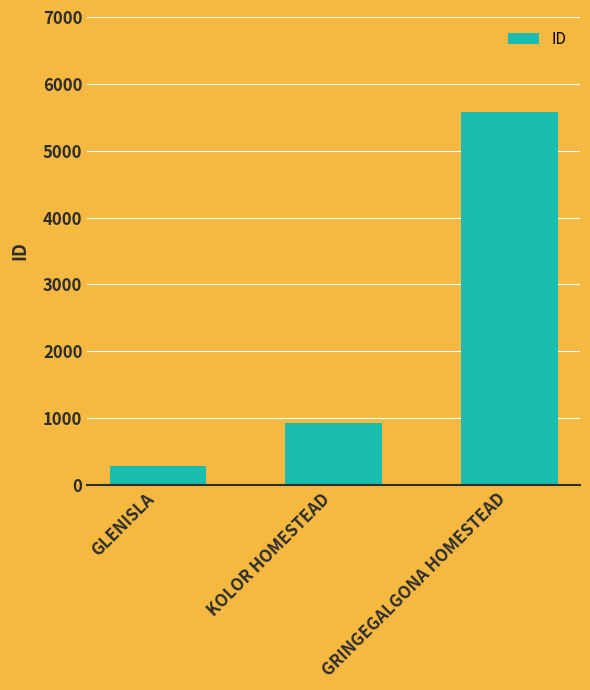

What is the greatest value displayed?

5586